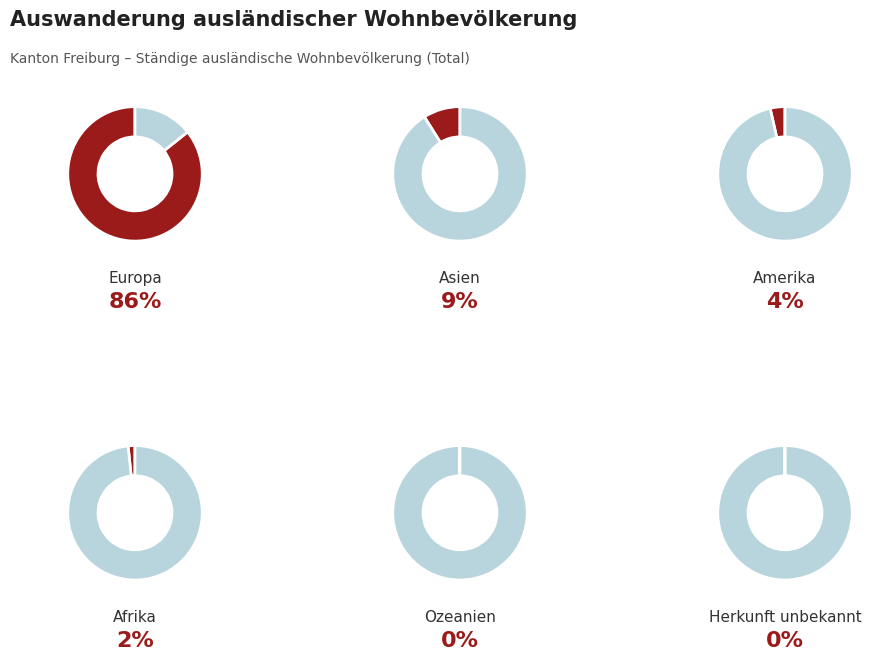

What is the total percentage of Afrika and Asien?

10.5%